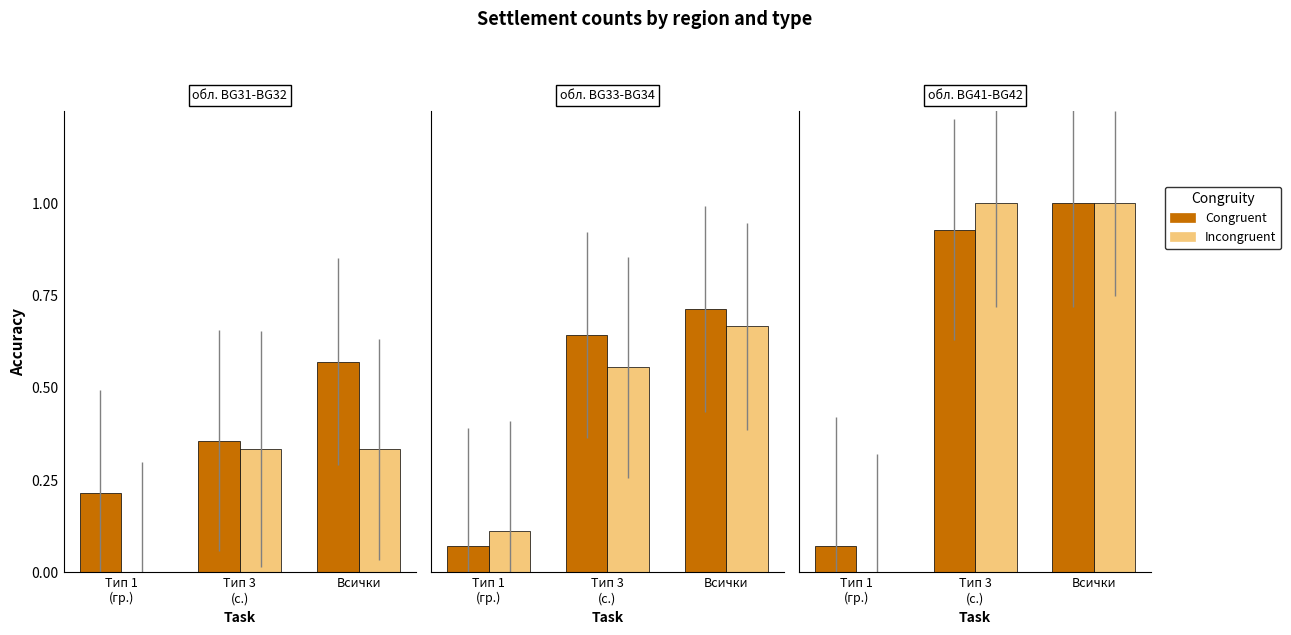

Reading right to left, list all the values displayed in this chart.

Congruent: Всички=1.0	Тип 3
(с.)=0.9	Тип 1
(гр.)=0.1
Incongruent: Всички=1.0	Тип 3
(с.)=1.0	Тип 1
(гр.)=0.0